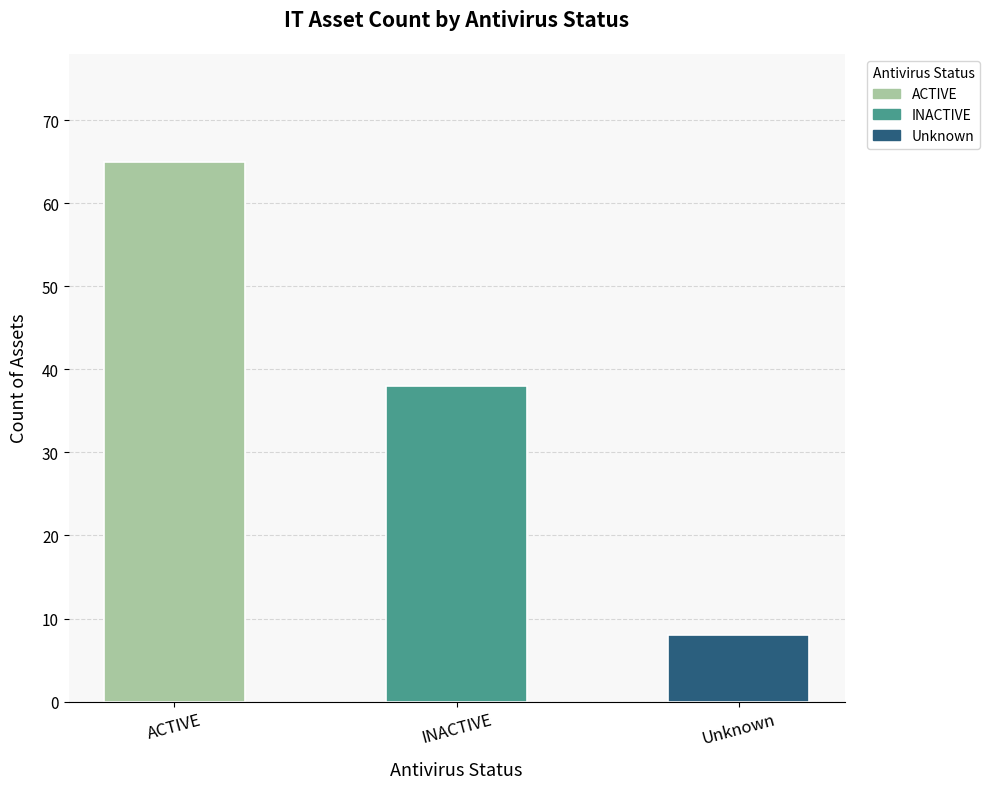

Are the bars horizontal?

No